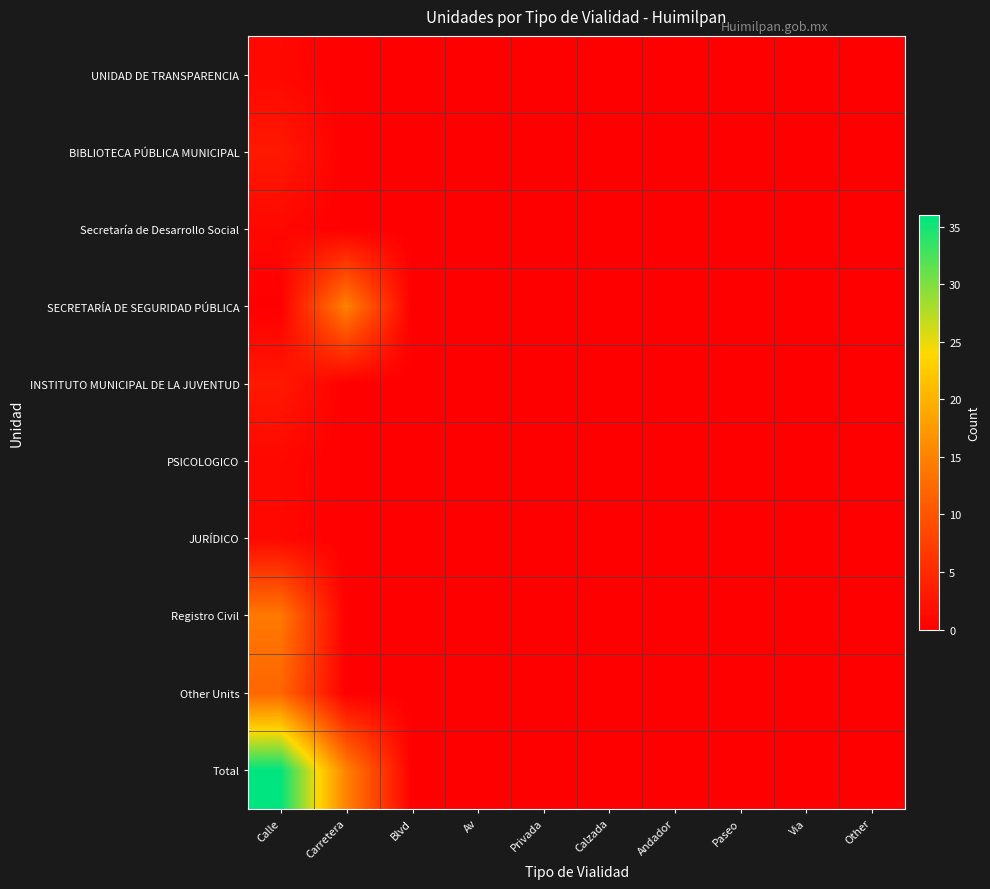

What is the greatest value displayed?

36